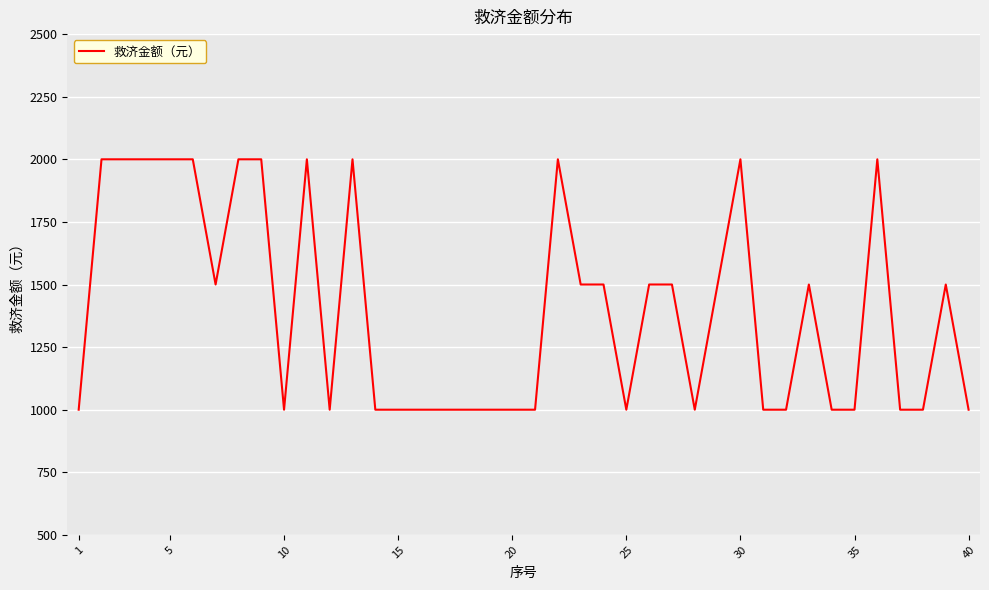

What is the difference between the maximum and minimum values?

1000